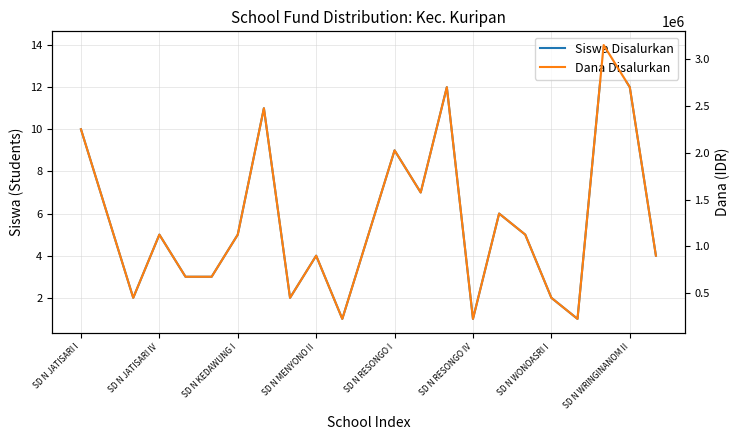

Which series has the largest total across all categories?

Dana Disalurkan